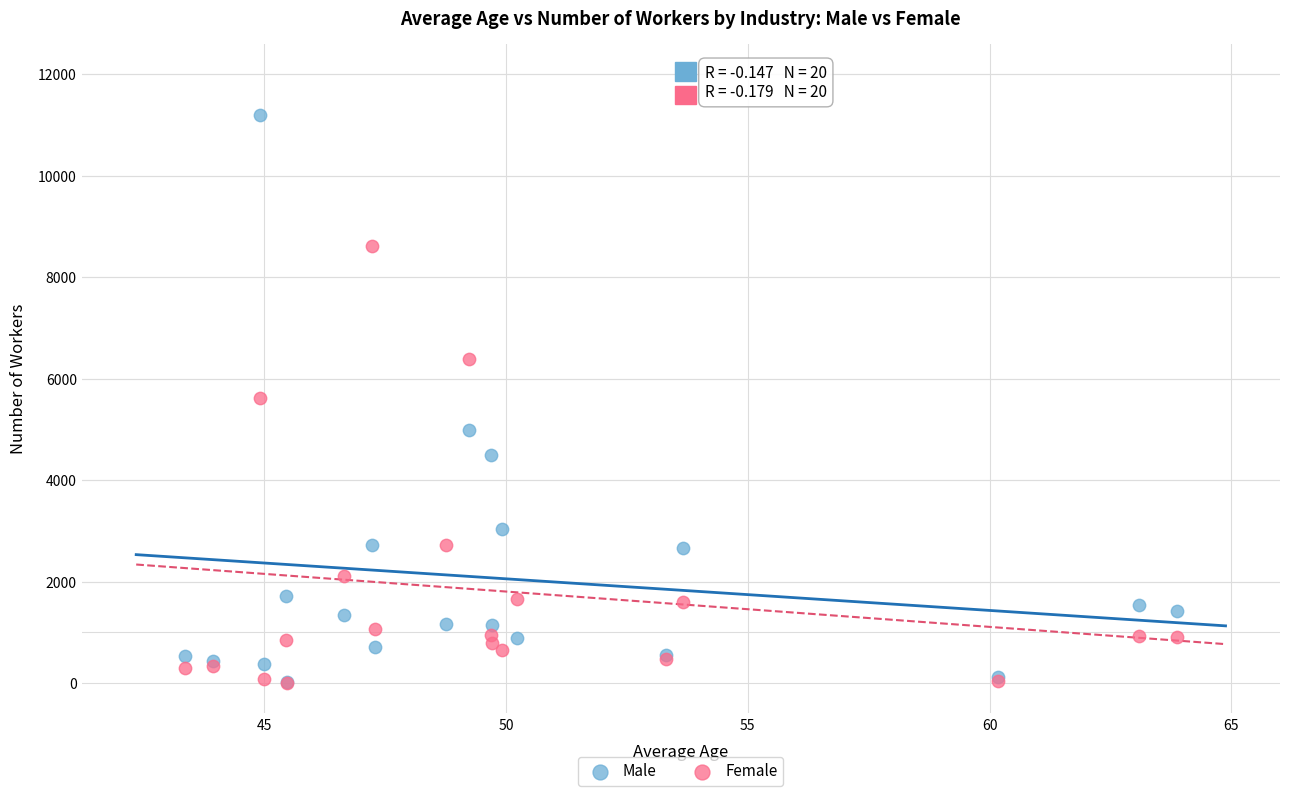

In the Female series, what Y value is closest to 4307?

5630